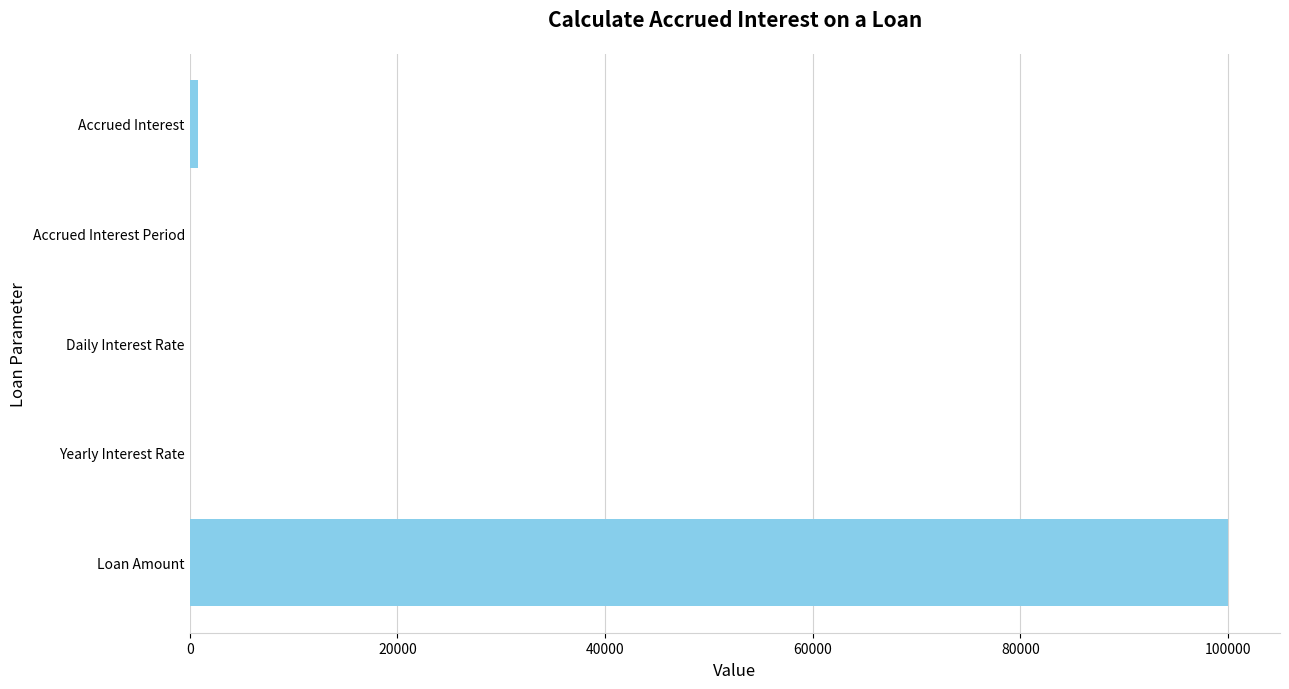

Count the number of categories in the chart.

5